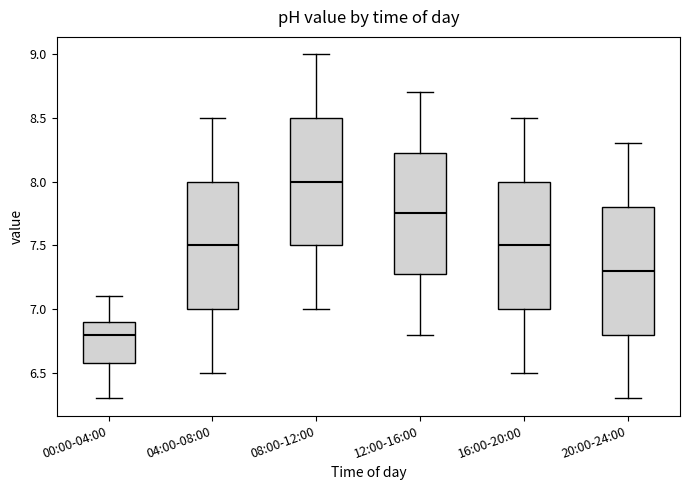

Reading left to right, read every box against the y-axis: the position of its median line, the range the box covers, and the ends of its whiskers. The values are not printed on the chart, so give them approximately, as read against the axis.

00:00-04:00: median 6.80, box 6.60 to 6.90, whiskers 6.30 to 7.10
04:00-08:00: median 7.50, box 7.00 to 8.00, whiskers 6.50 to 8.50
08:00-12:00: median 8.00, box 7.50 to 8.50, whiskers 7.00 to 9.00
12:00-16:00: median 7.75, box 7.30 to 8.25, whiskers 6.80 to 8.70
16:00-20:00: median 7.50, box 7.00 to 8.00, whiskers 6.50 to 8.50
20:00-24:00: median 7.30, box 6.80 to 7.80, whiskers 6.30 to 8.30